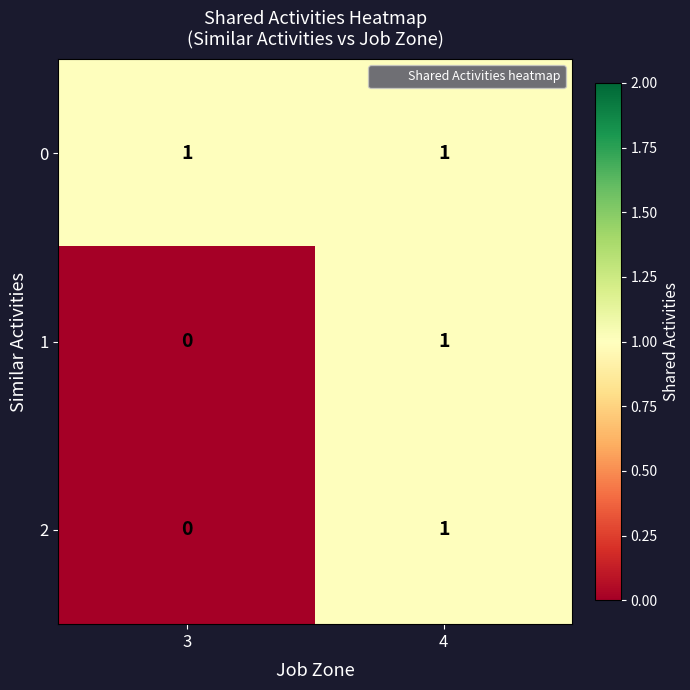

Reading left to right, what are all the values shown in this chart?

0: 1	1
1: 0	1
2: 0	1